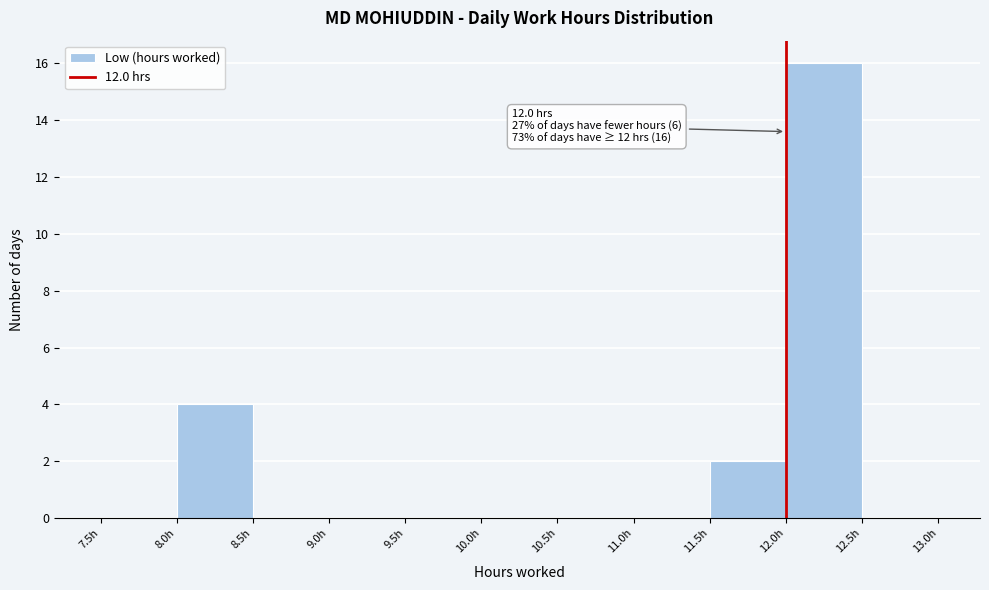

Over which range of the x-axis is the bar tallest?

12.0 to 12.5